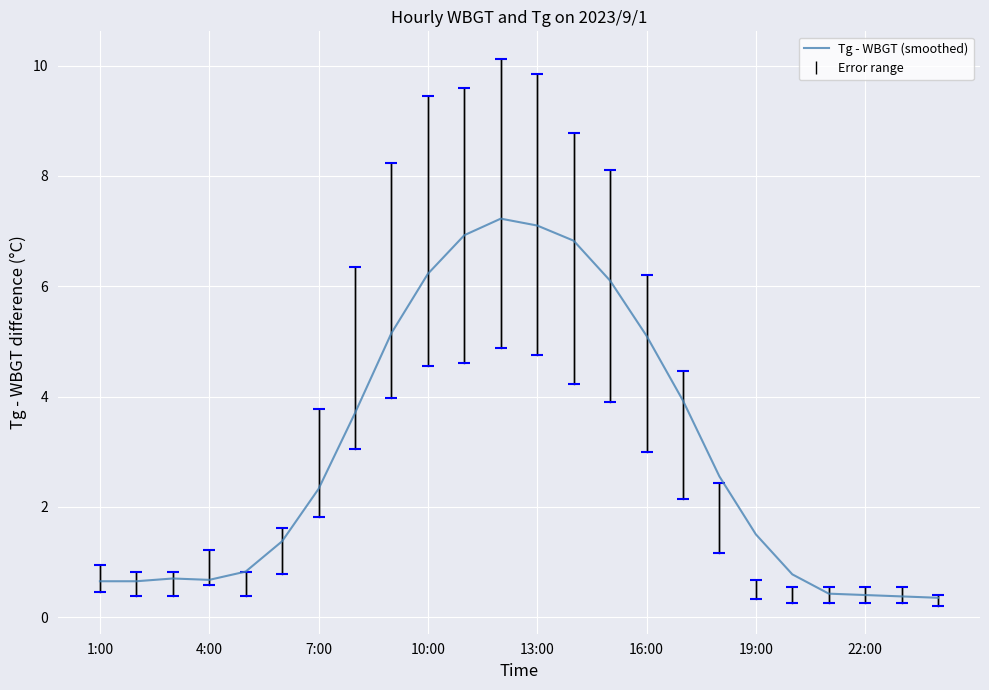

What is the maximum value shown in the chart?

7.2